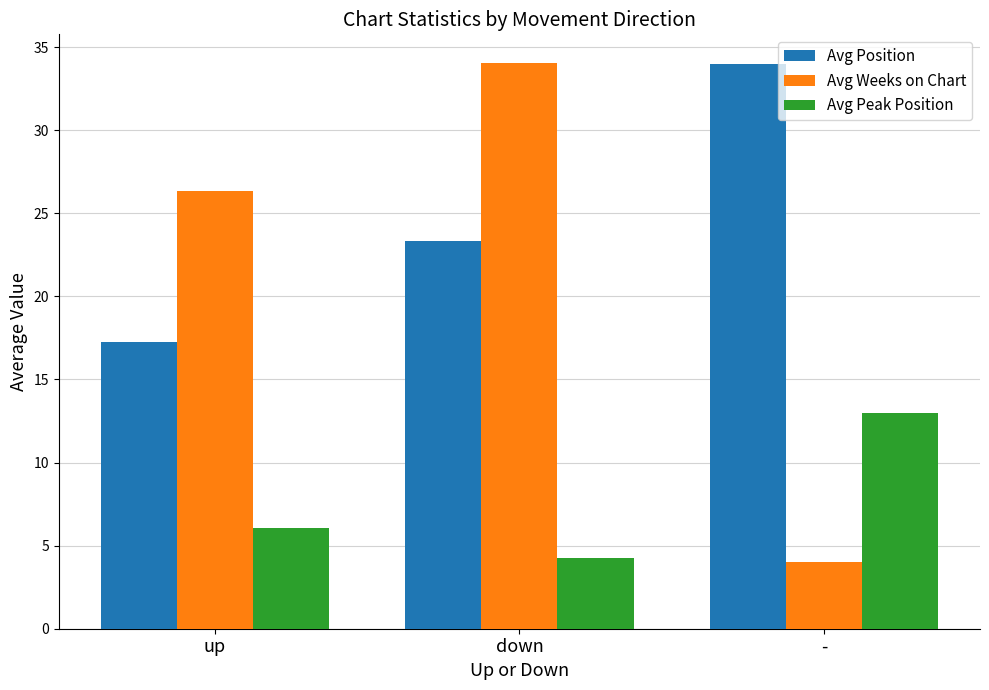

What is the average value of the Avg Weeks on Chart series?

21.5